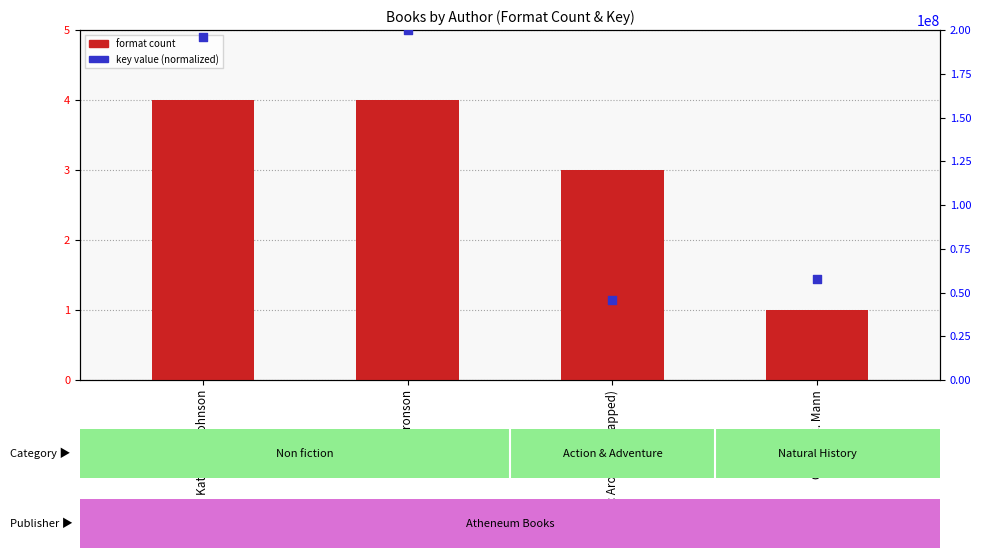

At how many categories does at least one series exceed 198851464?

1